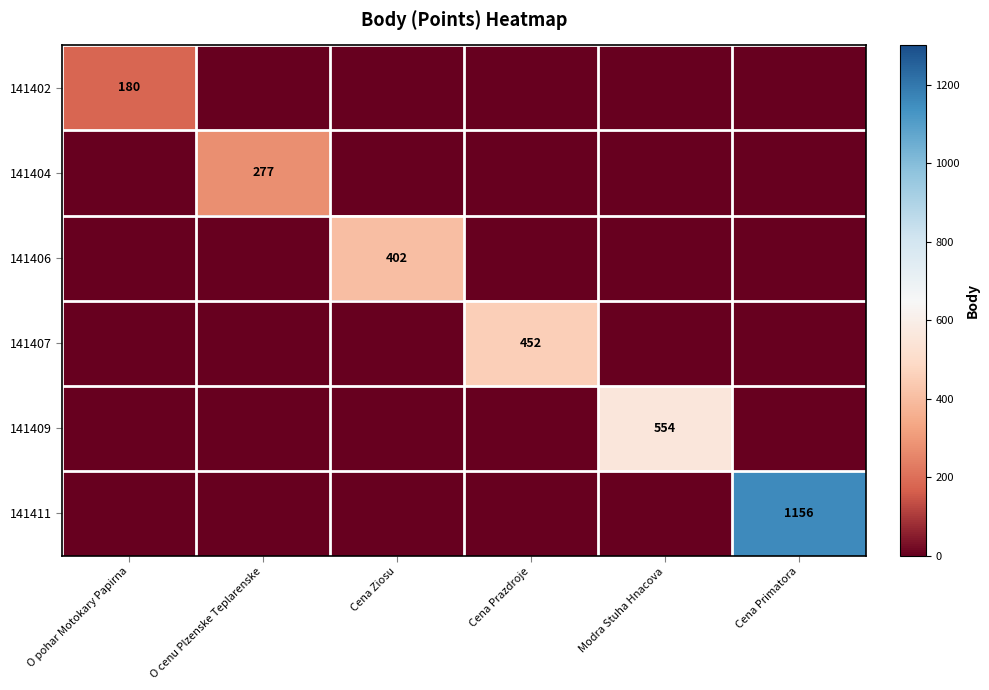

The 141406 series shows 402 at Cena Ziosu. True or false?

True